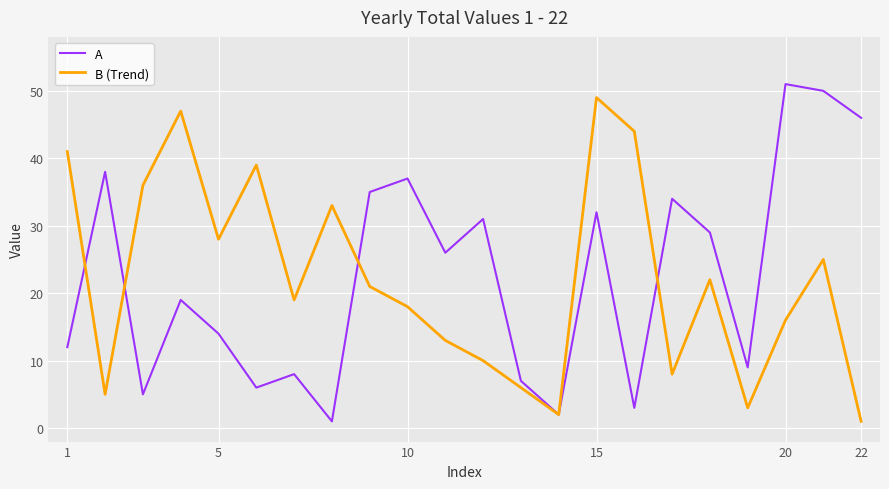

What is the maximum value for A?

51